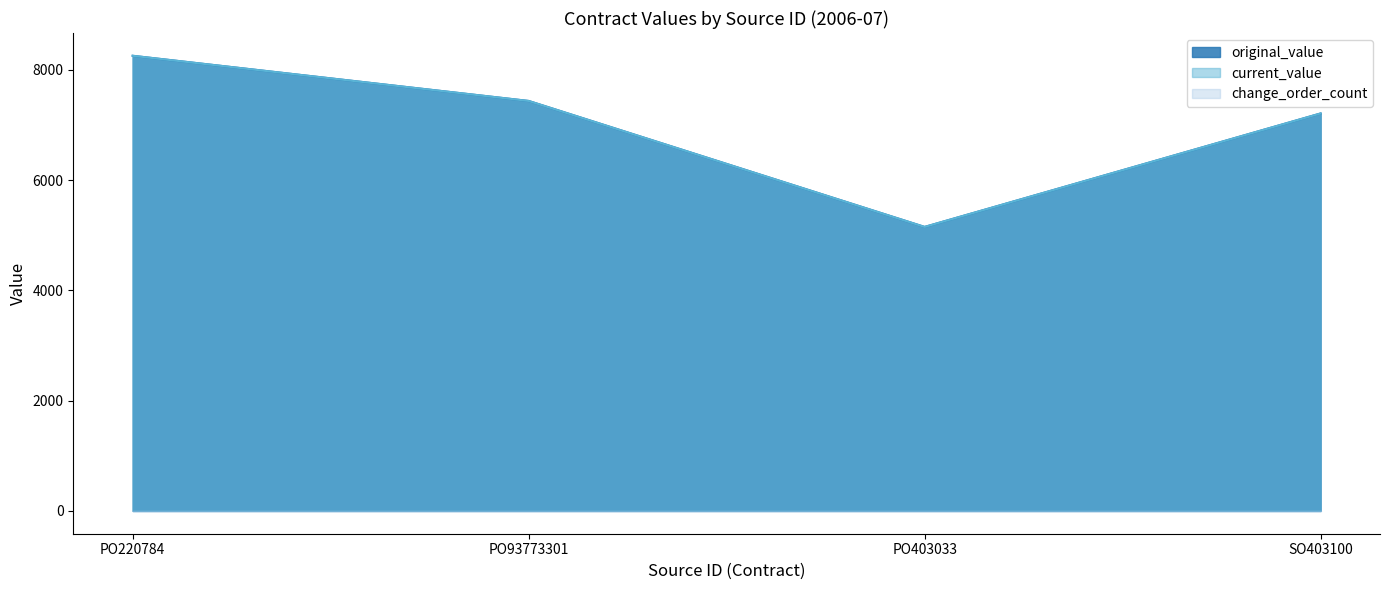

At which category is the sum across all series the highest?

PO220784